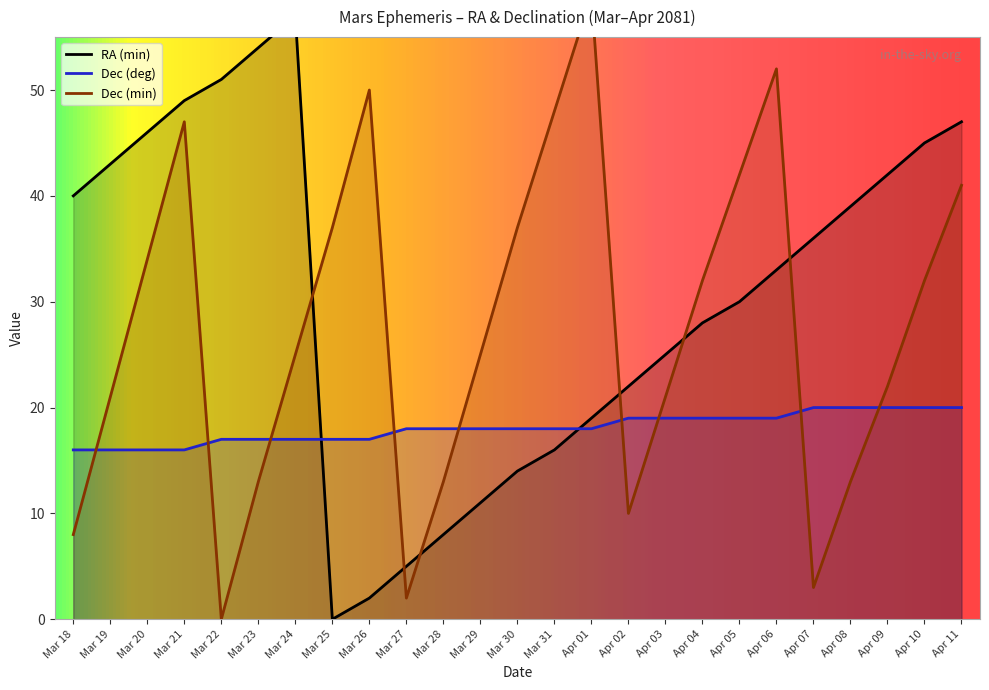

How many Dec (deg) values are between 17 and 19?

16